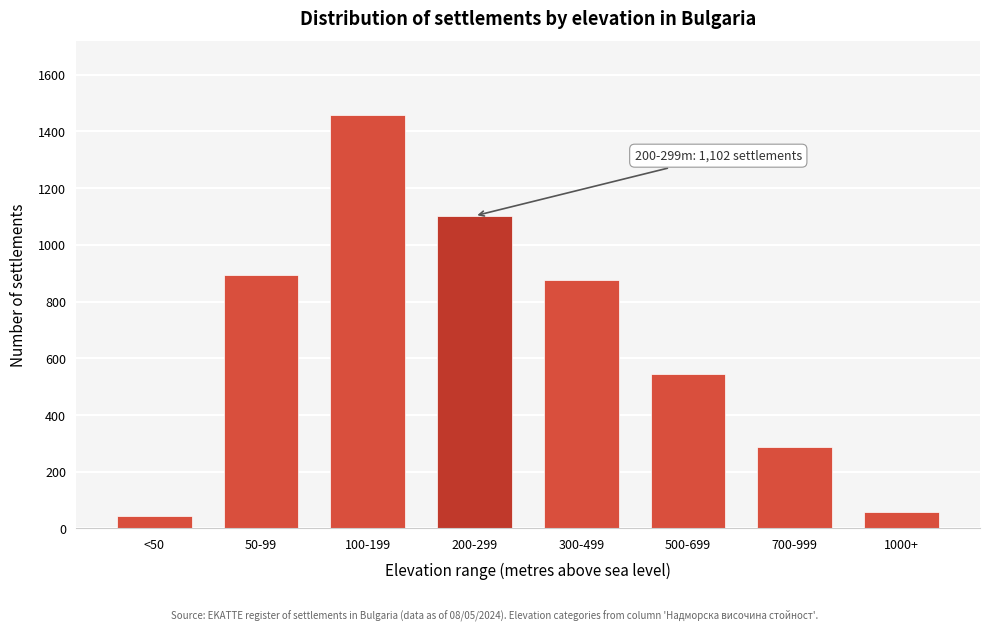

Reading left to right, what are all the values shown in this chart?

<50=45	50-99=892	100-199=1456	200-299=1102	300-499=876	500-699=543	700-999=287	1000+=58